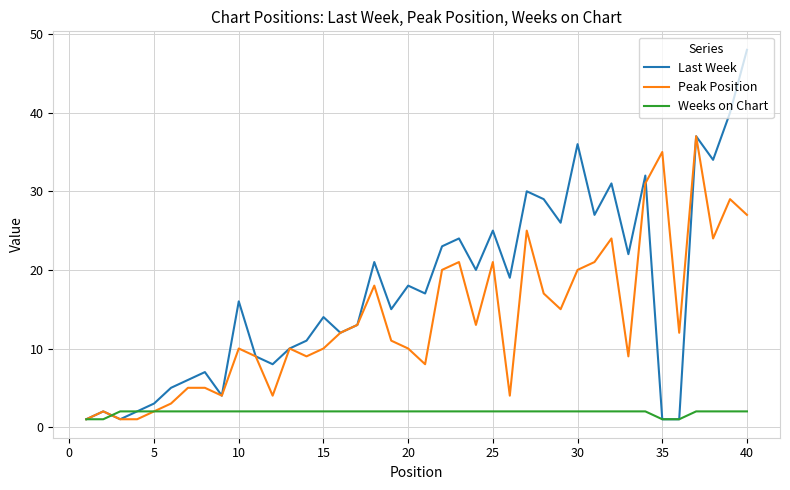

Does the chart have visible grid lines?

Yes